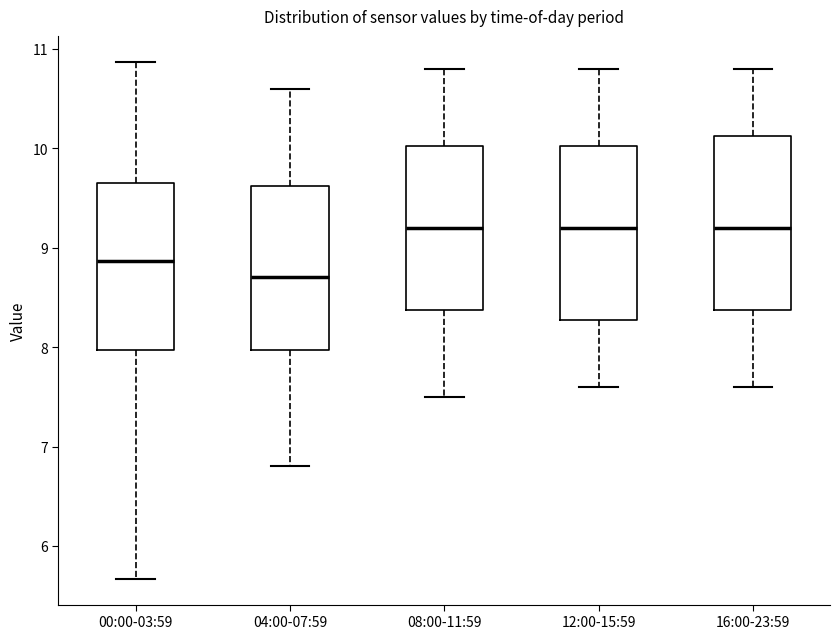

Reading left to right, read every box against the y-axis: the position of its median line, the range the box covers, and the ends of its whiskers. The values are not printed on the chart, so give them approximately, as read against the axis.

00:00-03:59: median 8.9, box 8.0 to 9.6, whiskers 5.7 to 10.9
04:00-07:59: median 8.7, box 8.0 to 9.6, whiskers 6.8 to 10.6
08:00-11:59: median 9.2, box 8.4 to 10.0, whiskers 7.5 to 10.8
12:00-15:59: median 9.2, box 8.3 to 10.0, whiskers 7.6 to 10.8
16:00-23:59: median 9.2, box 8.4 to 10.1, whiskers 7.6 to 10.8